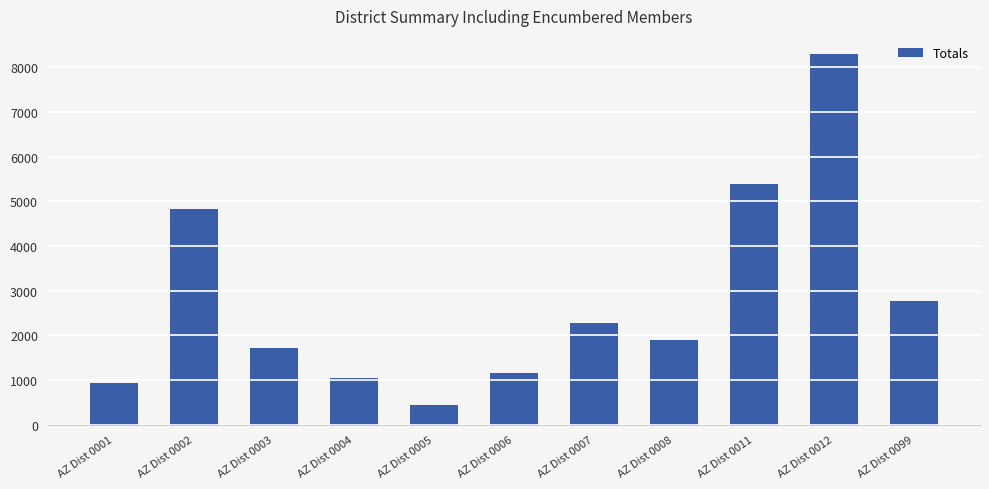

At which label does the data first exceed 1896?

AZ Dist 0002